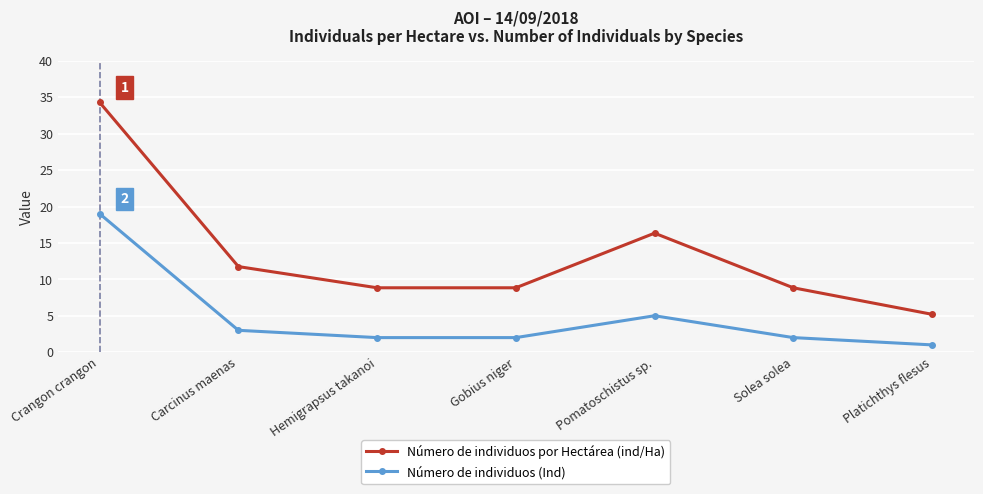

What is the label of the 6th point from the right?

Carcinus maenas